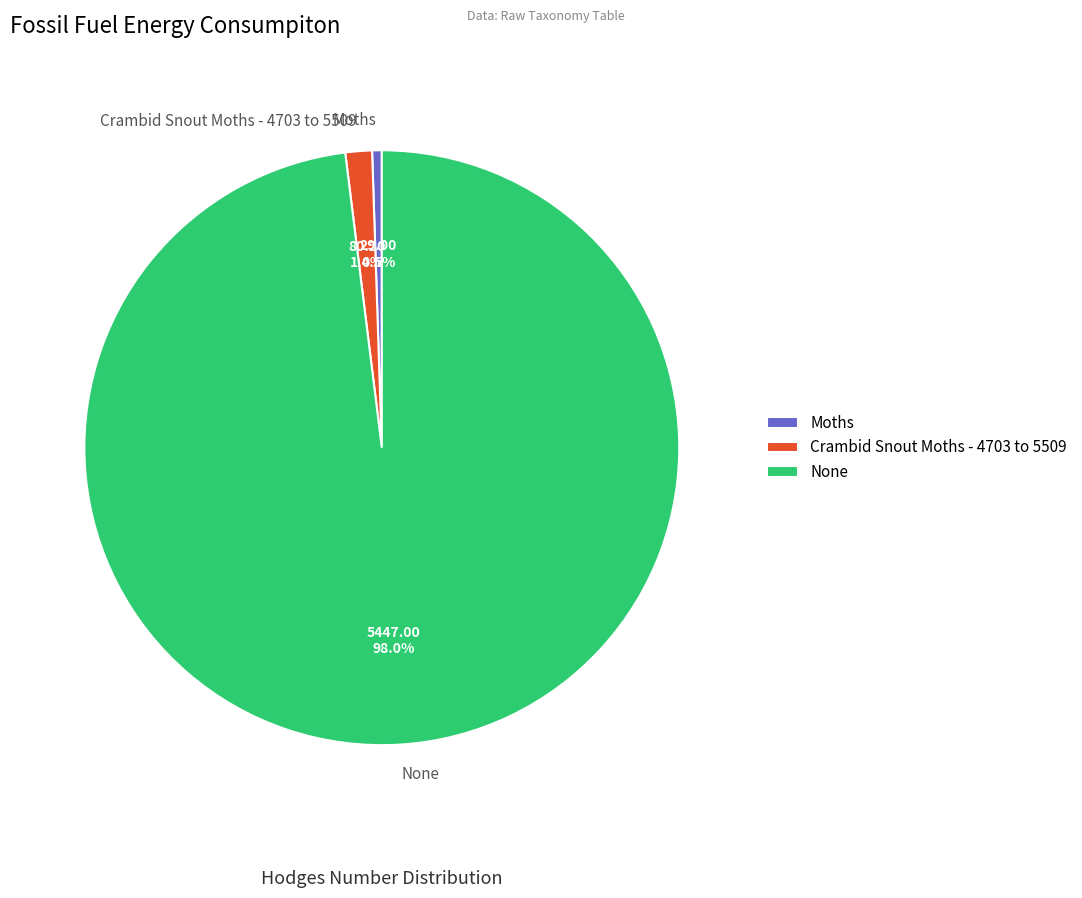

To the nearest percent, what is the difference between the None and Crambid Snout Moths - 4703 to 5509 slice percentages?

97%